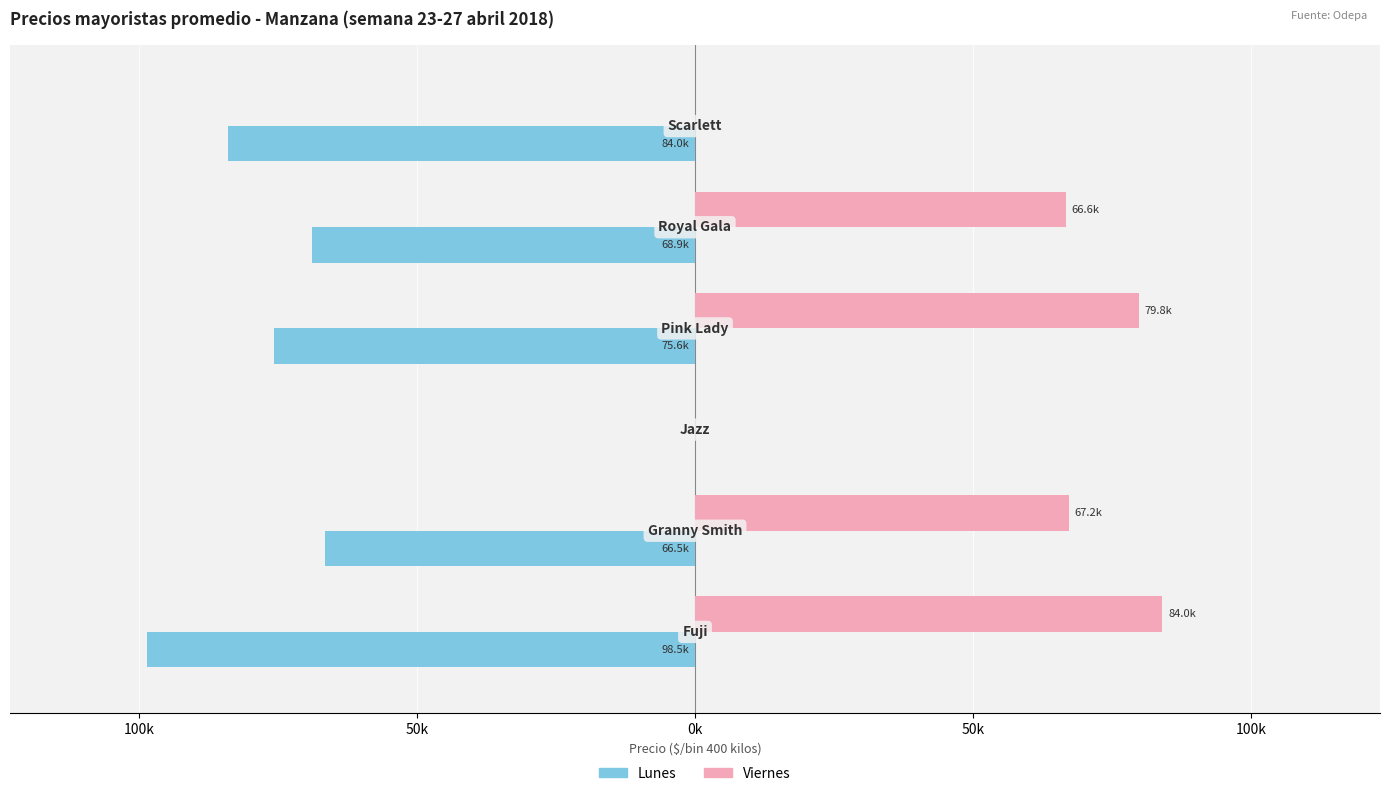

Reading right to left, list all the values displayed in this chart.

Lunes: 100k=-84.0	50k=-68.9	0k=-75.6	50k=0.0	100k=-66.5	150k=-98.5
Viernes: 100k=0.0	50k=66.6	0k=79.8	50k=0.0	100k=67.2	150k=84.0